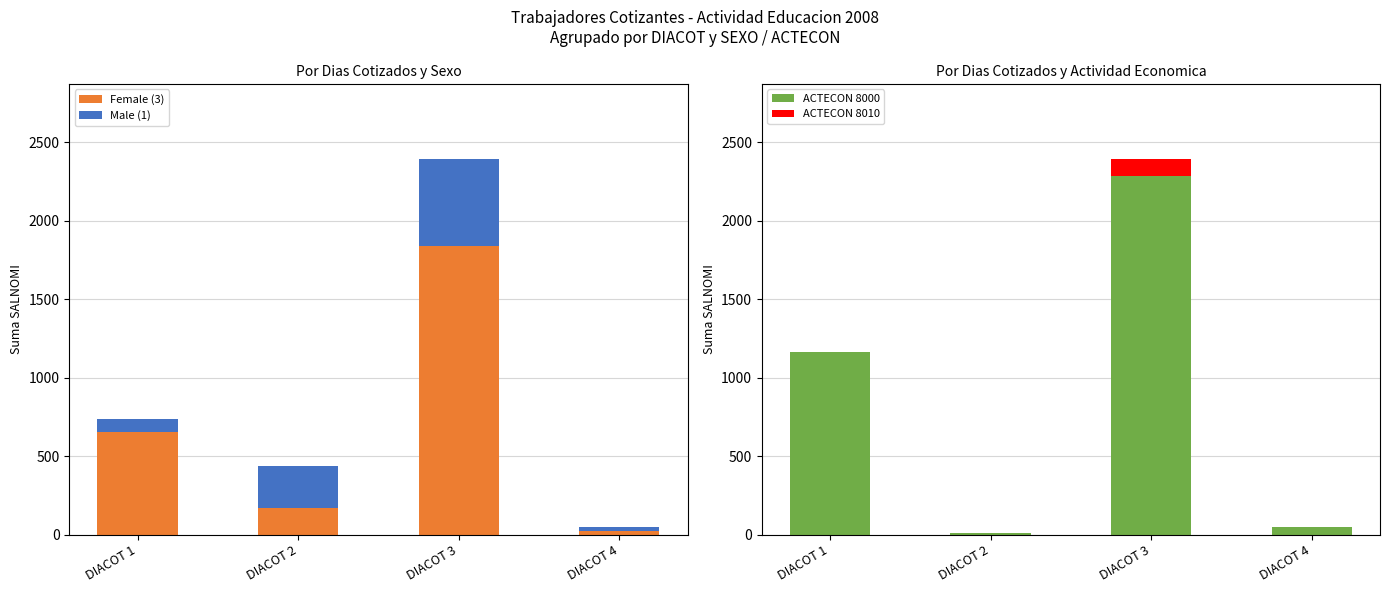

Which series has the largest total across all categories?

ACTECON 8000